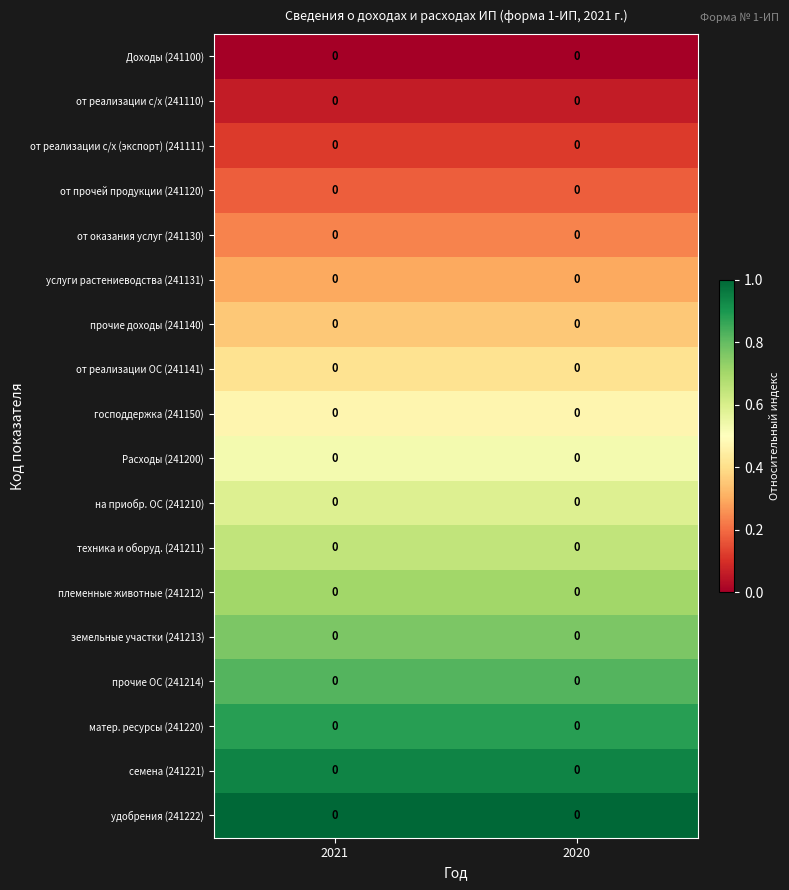

How many distinct data groups are displayed?

18